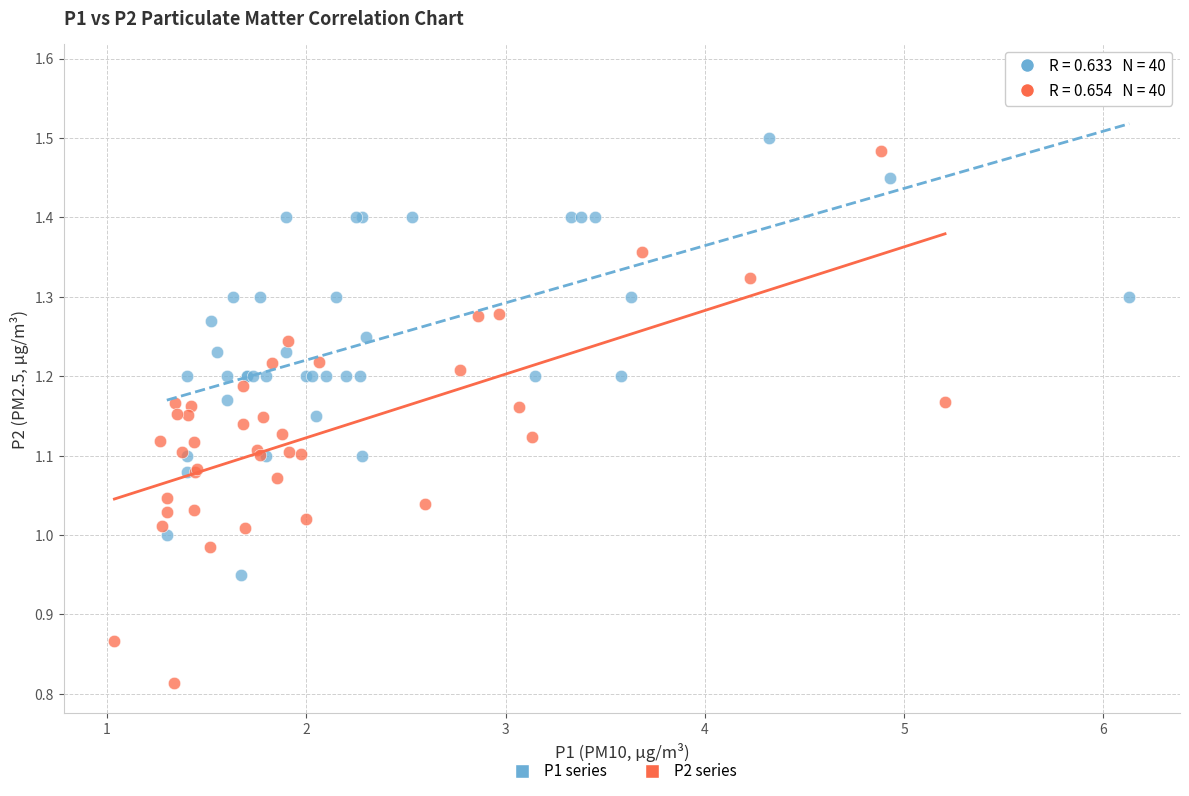

Which series reaches the minimum Y coordinate?

P2 series